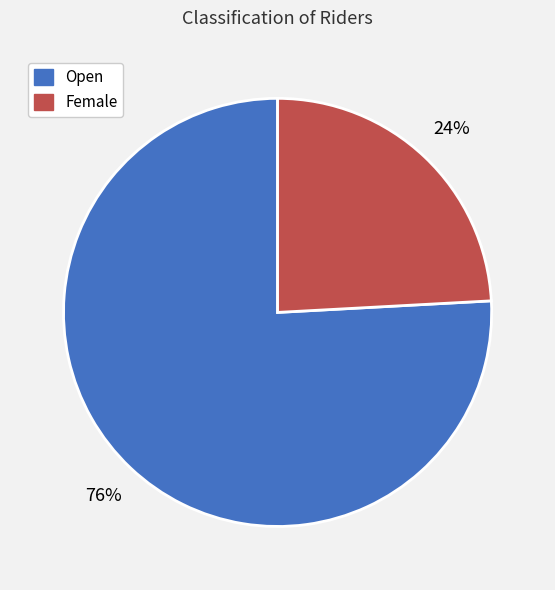

Is it true that Open is 86% of the pie?

False